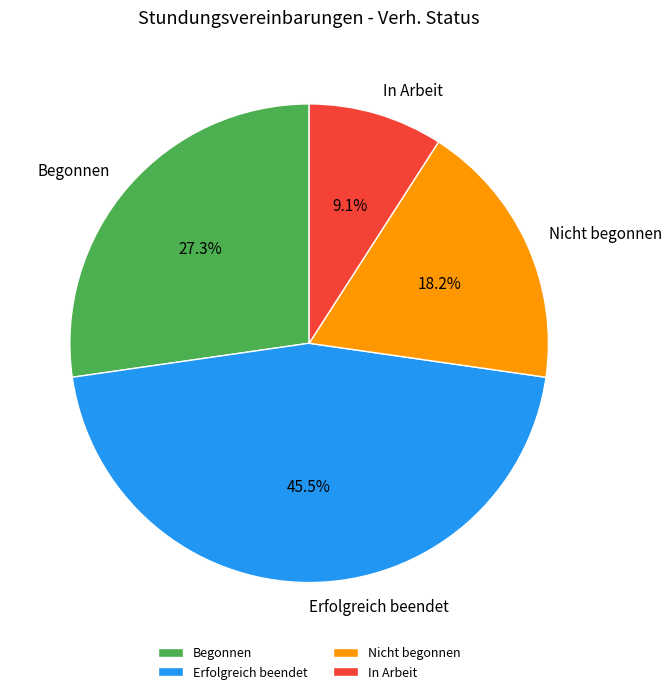

What percentage do In Arbeit and Erfolgreich beendet together represent?

54.5%